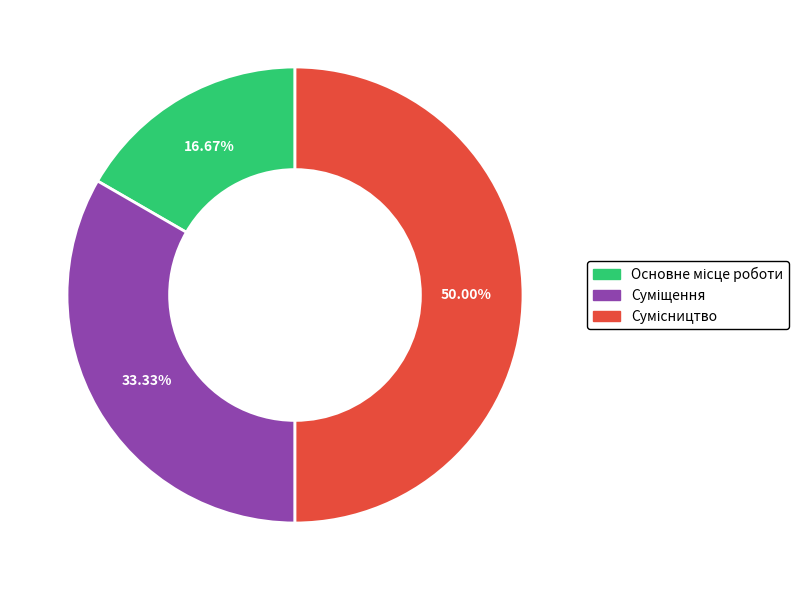

Which slice is the largest?

Сумісництво